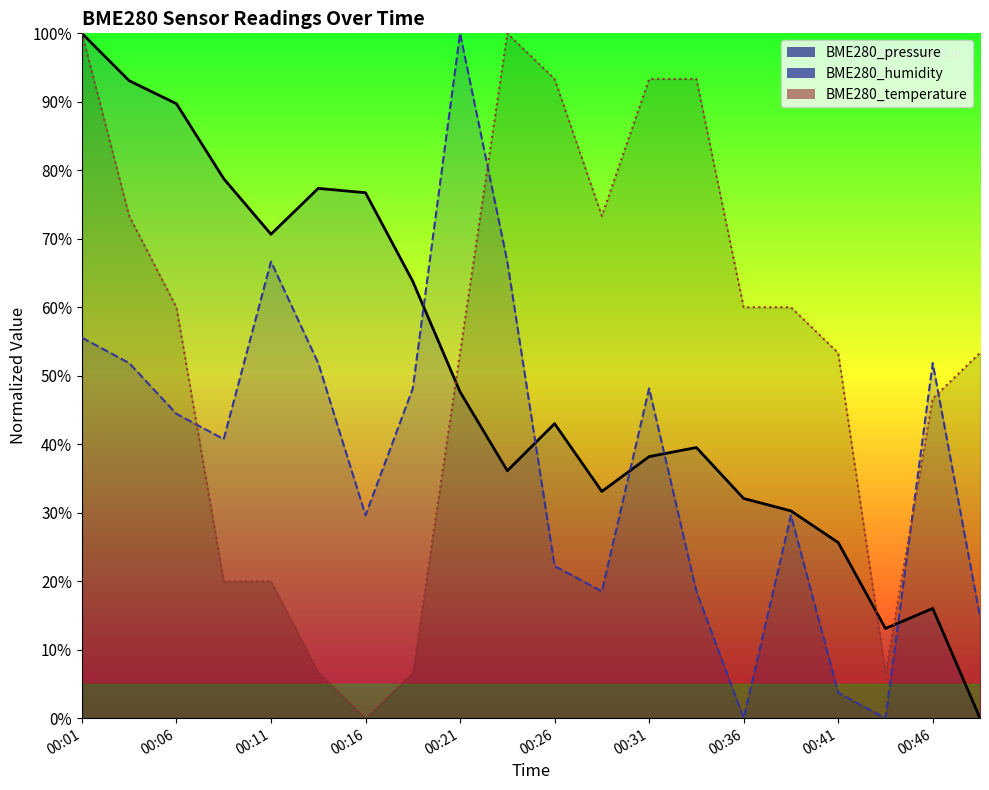

Between which two adjacent categories do BME280_humidity and BME280_temperature first intersect?

00:06 and 00:09